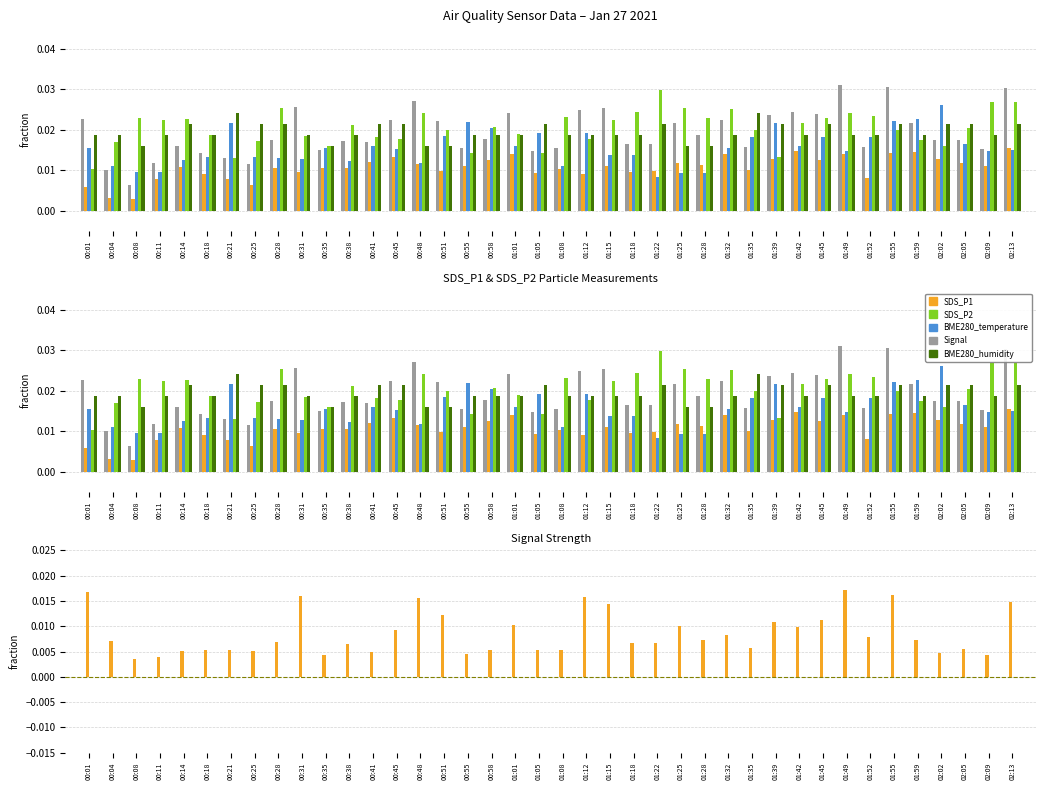

Where is BME280_humidity nearest to the value 0?

00:01